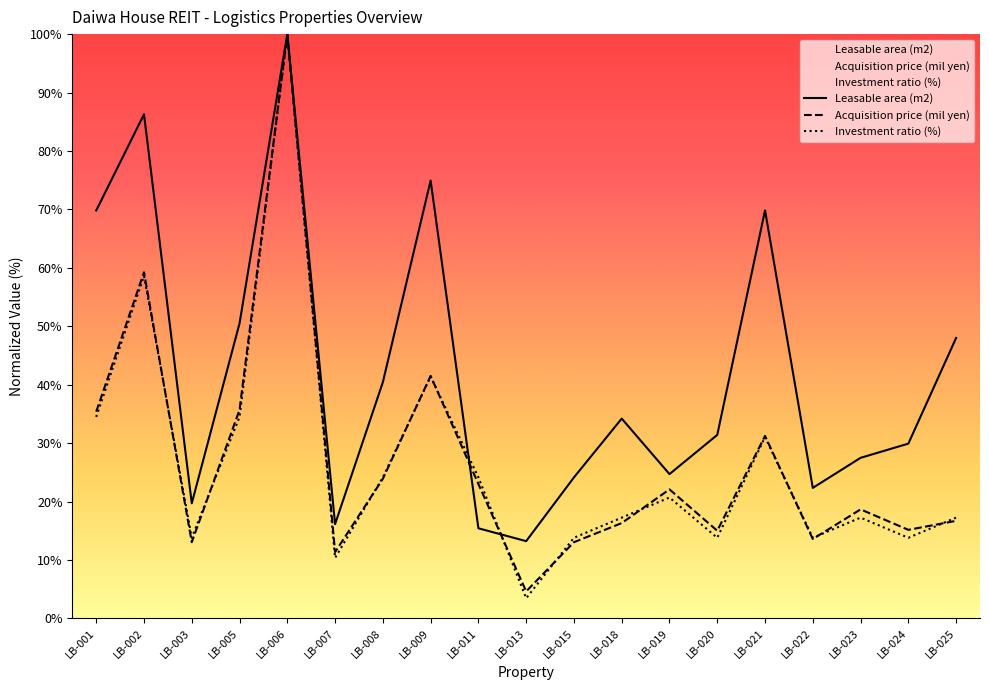

How many interior local valleys does the Investment ratio (%) series have?

6